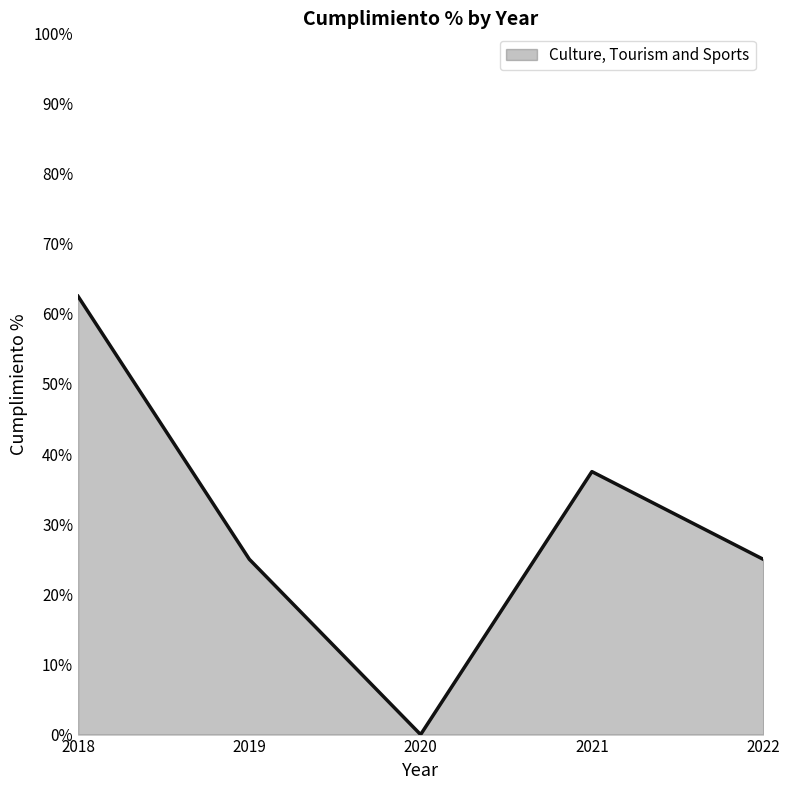

Reading left to right, list all the values displayed in this chart.

62.5	25.0	0.0	37.5	25.0